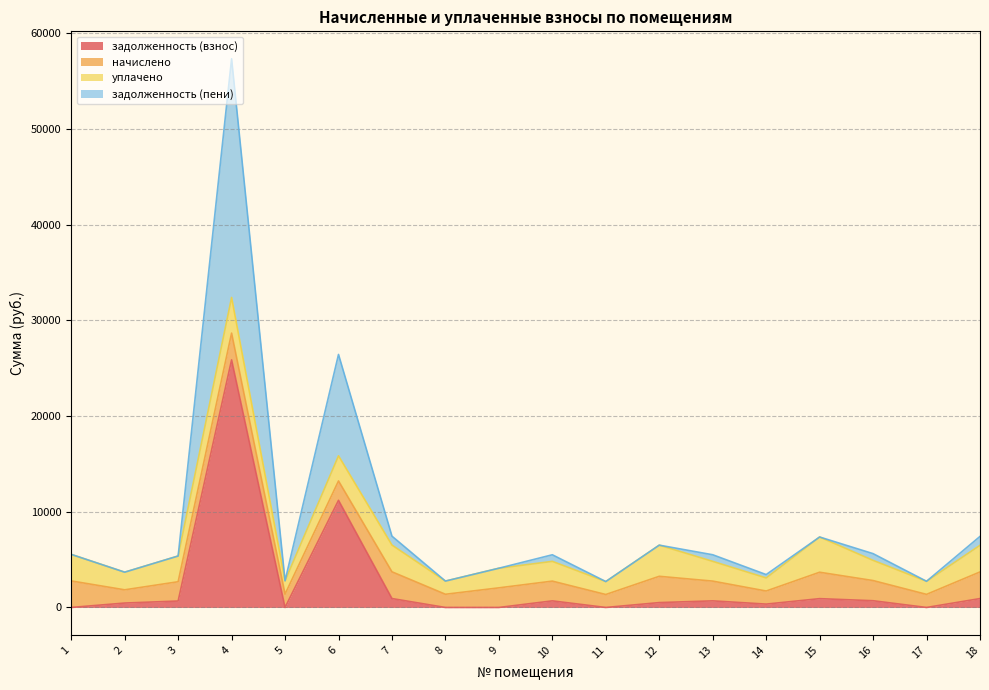

True or false: задолженность (пени) and задолженность (взнос) cross at least once.

False